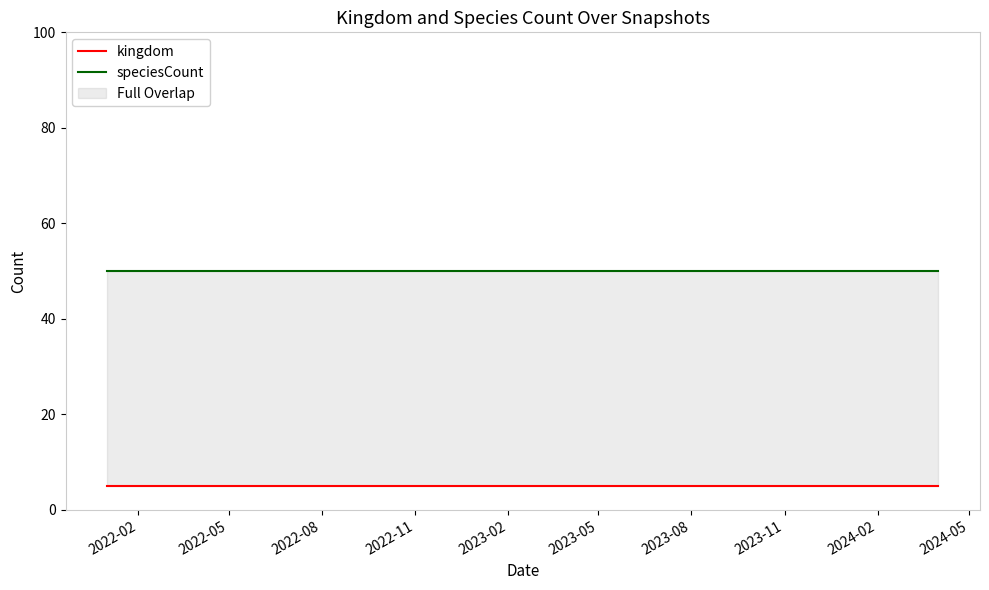

What is the label of the 6th point from the left?

2023-05